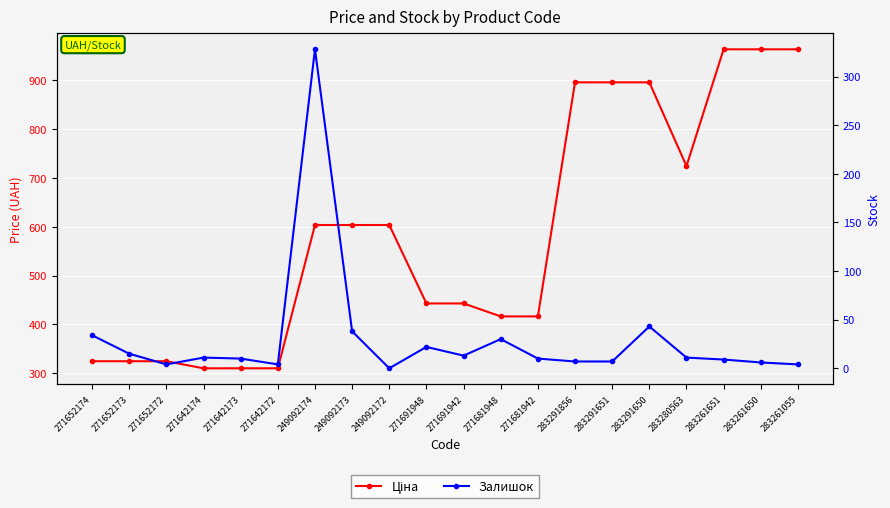

Is it true that Залишок equals 4.0 at 271652172?

True